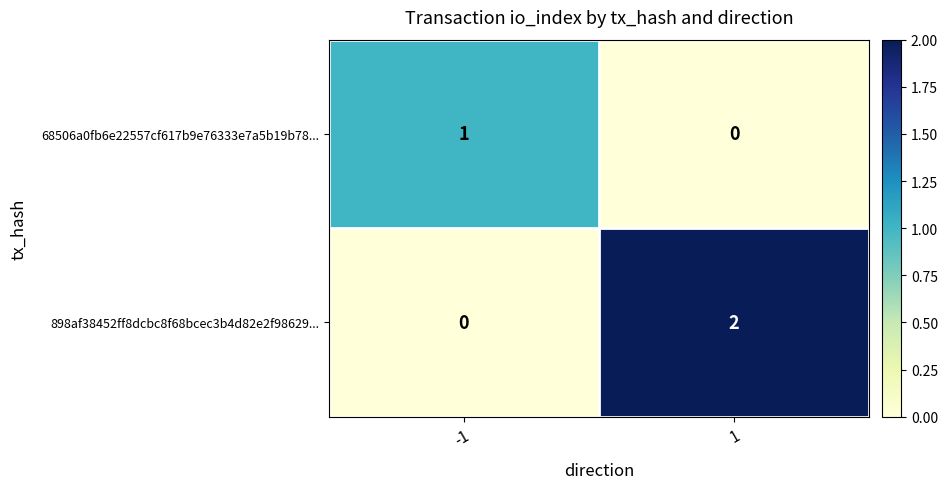

The value of 898af38452ff8dcbc8f68bcec3b4d82e2f98629... at 1 is 1. True or false?

False